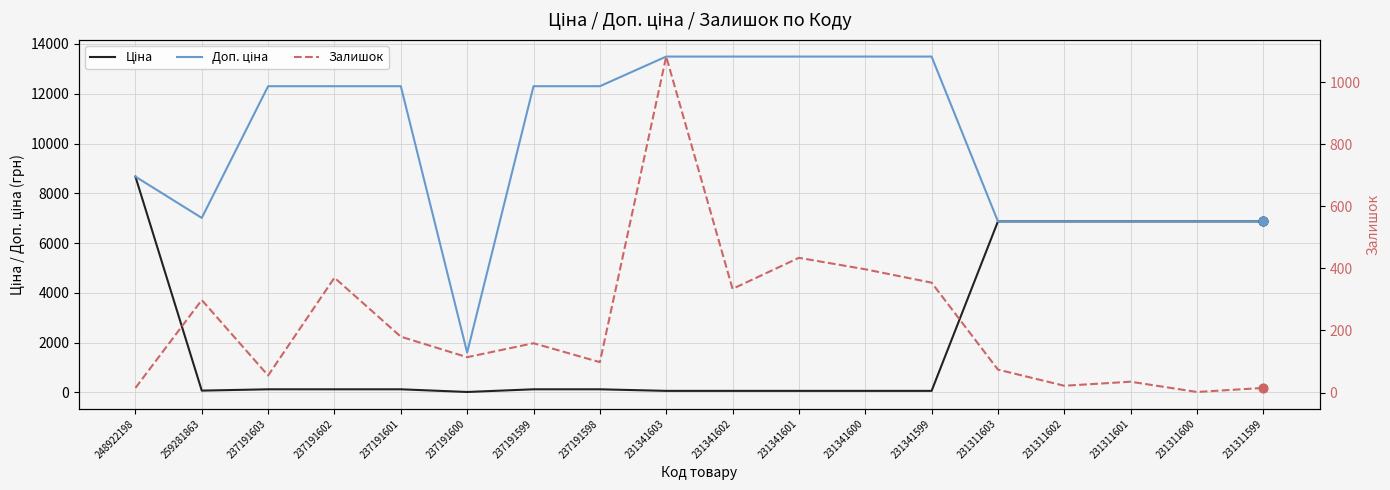

At which category is the sum across all series the highest?

248922198